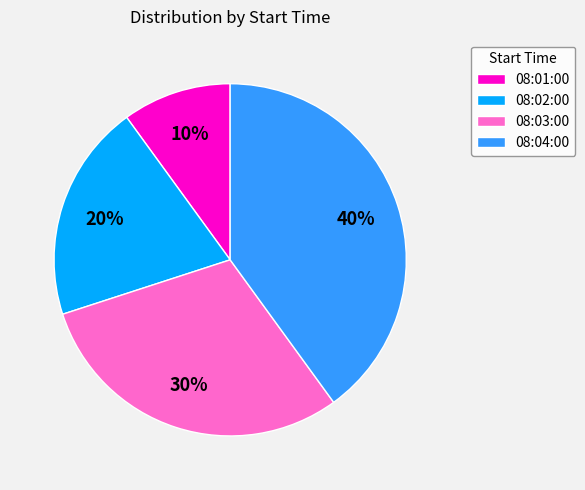

Between 08:03:00 and 08:01:00, which is larger?

08:03:00